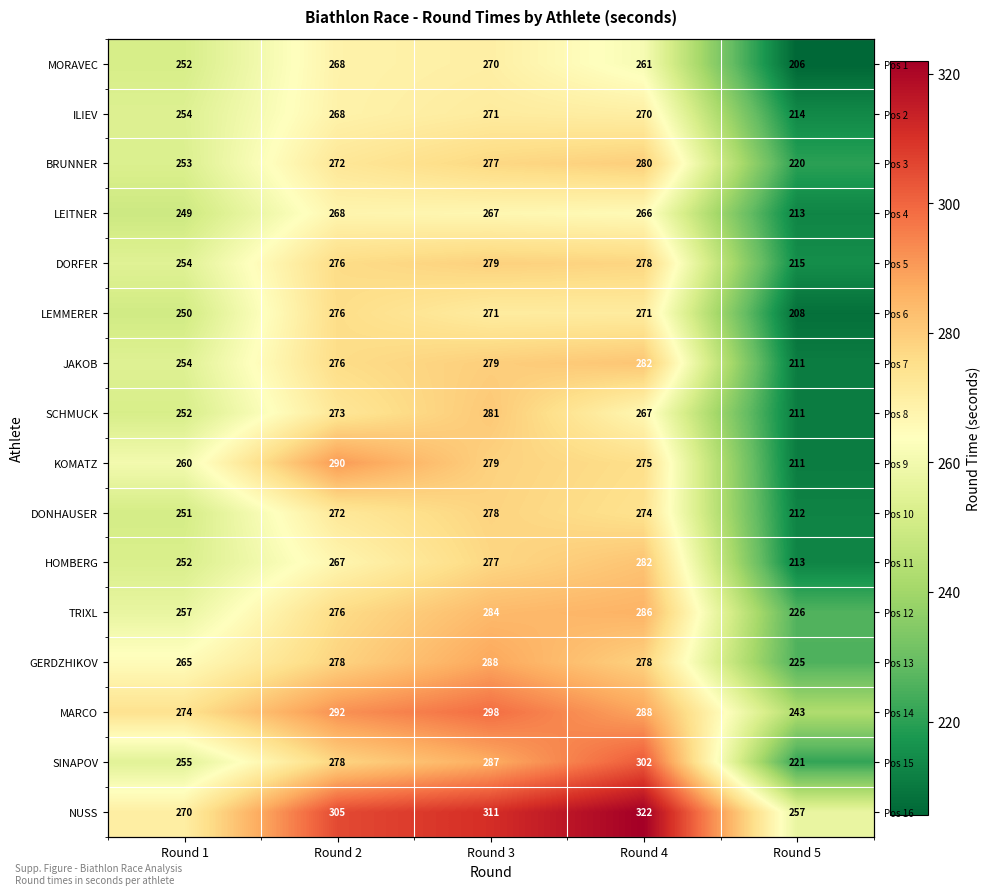

Is the value of GERDZHIKOV at Round 3 greater than the value of KOMATZ at Round 1?

Yes